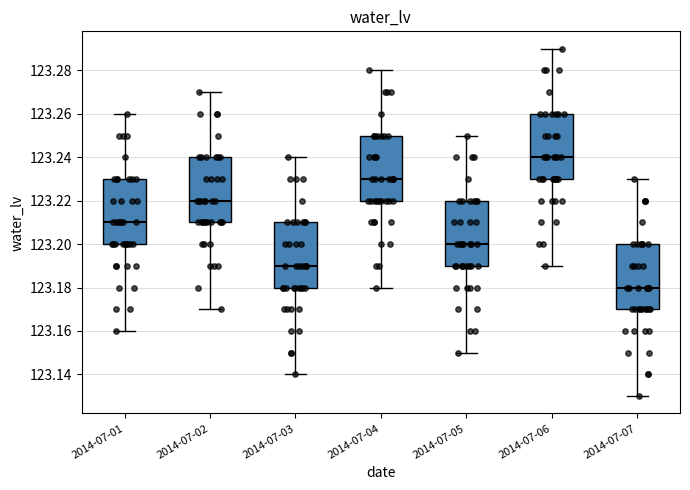

Where is the lower edge of the box for 2014-07-04 on the y-axis? The values are not printed on the chart, so give them approximately, as read against the axis.

123.22